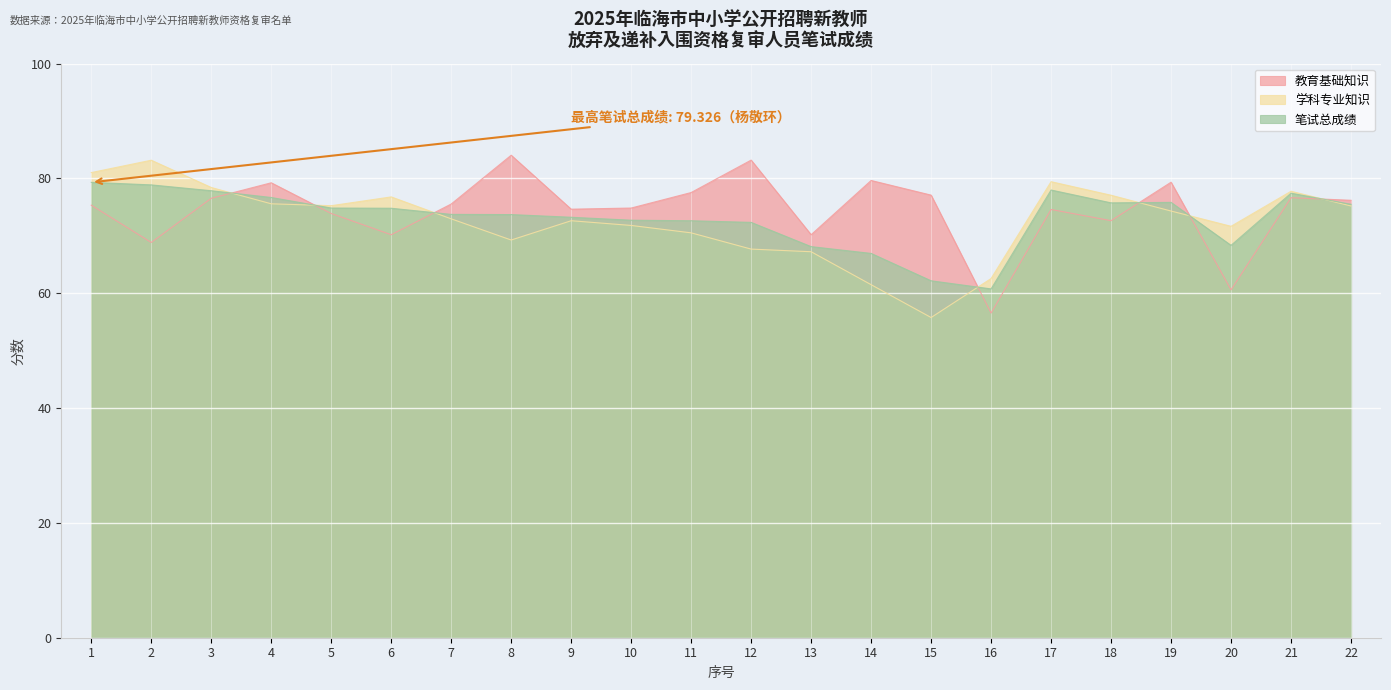

What is the total value across all series at 10?

219.4